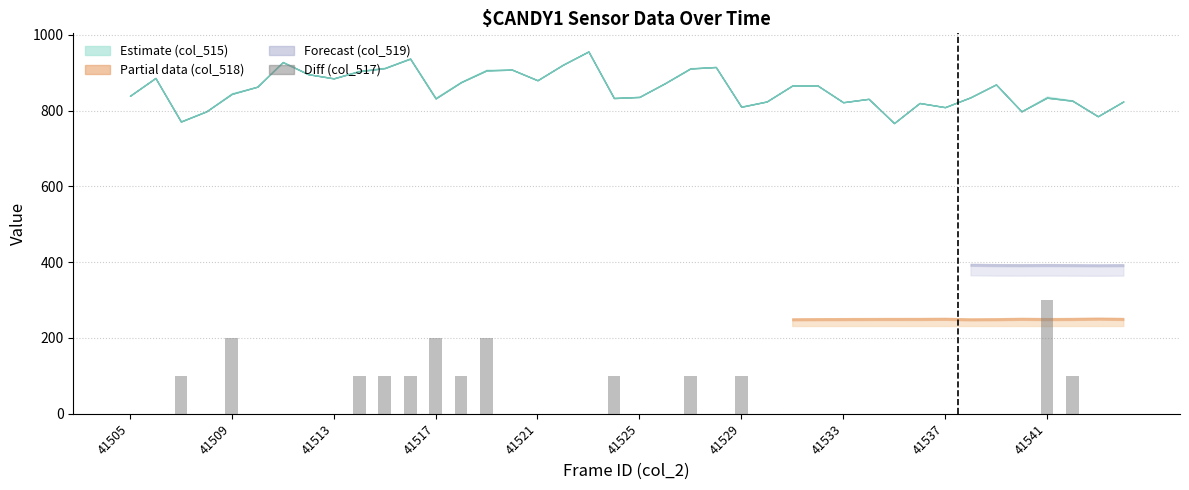

What is the maximum value shown in the chart?

300